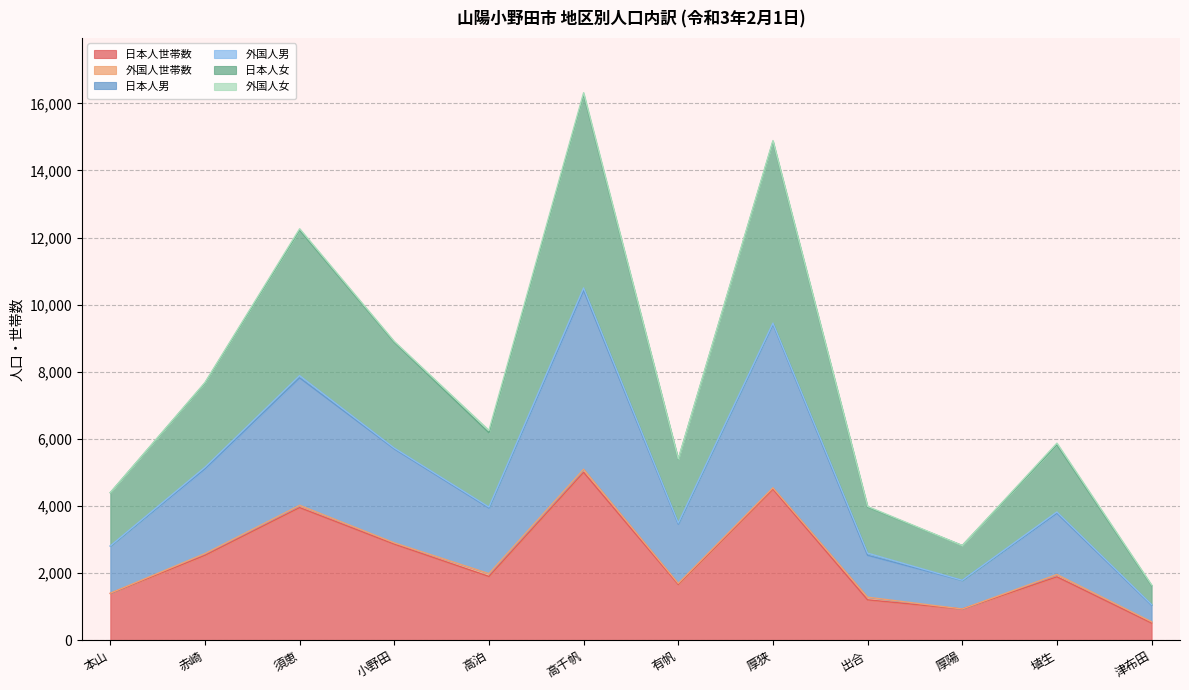

True or false: 日本人世帯数 and 日本人女 intersect in this chart.

False